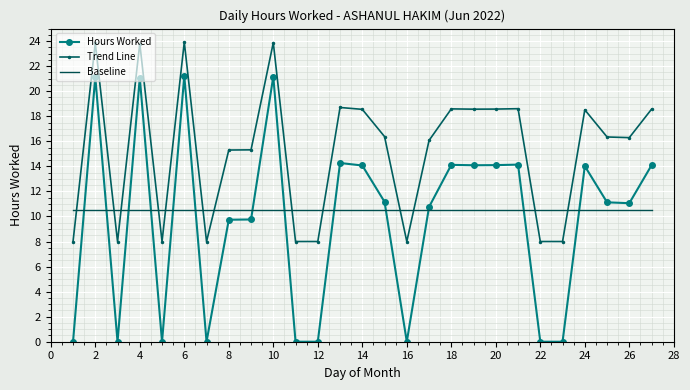

Which series has the largest total across all categories?

Trend Line